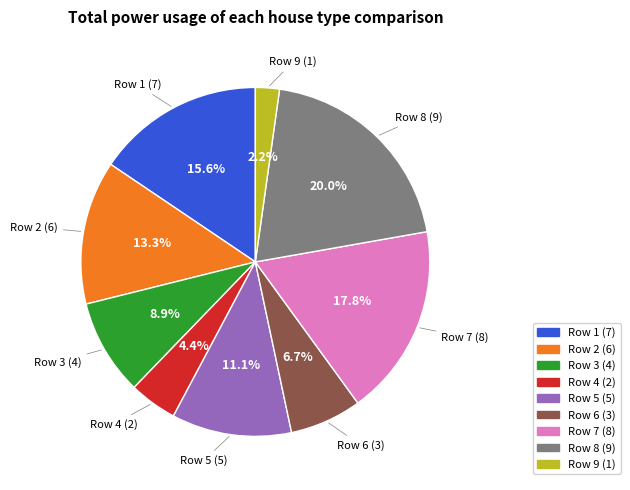

Between Row 3 (4) and Row 6 (3), which is larger?

Row 3 (4)